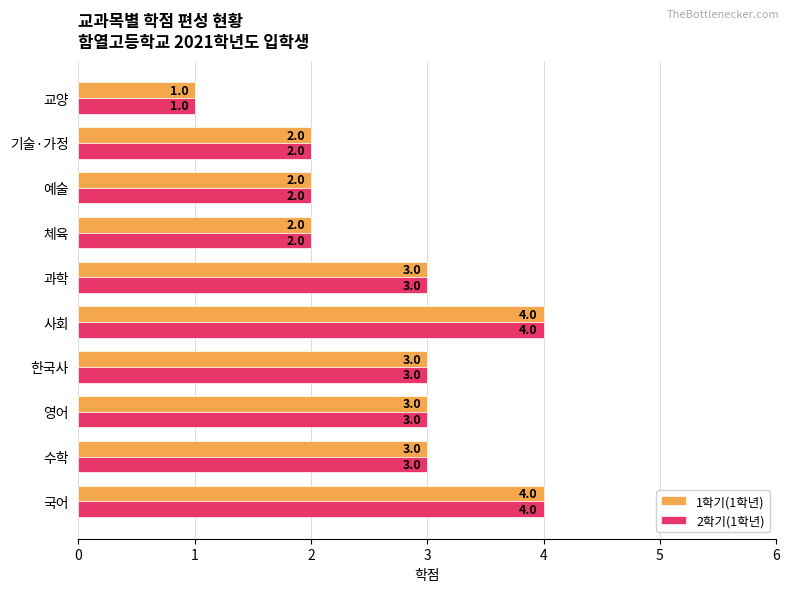

What is the approximate value of 1학기(1학년) at 사회?

4